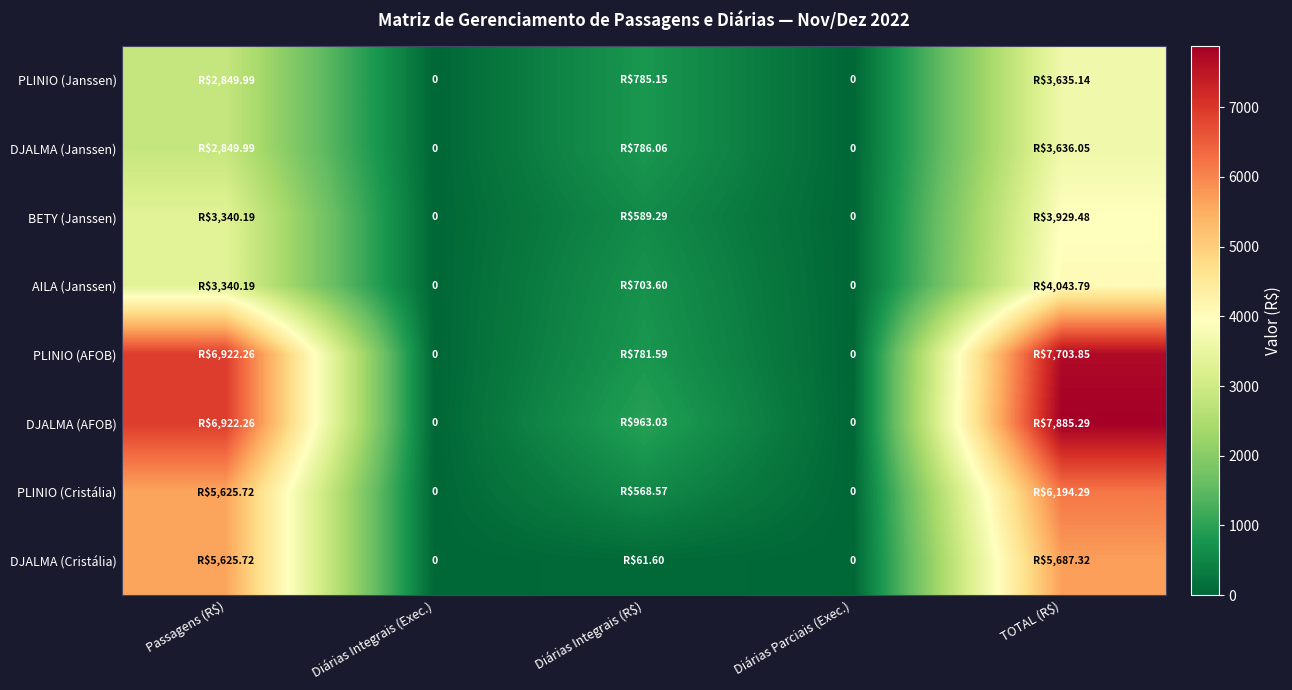

Between Passagens (R$) and Diárias Parciais (Exec.), which series saw the biggest shift?

PLINIO (AFOB)